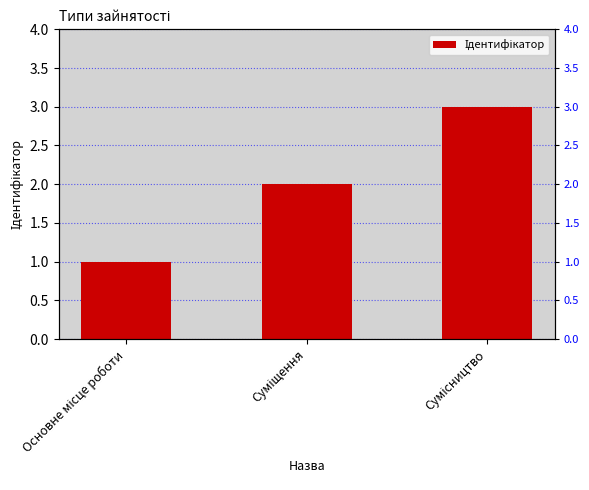

Reading right to left, transcribe all the data shown in this chart.

3	2	1